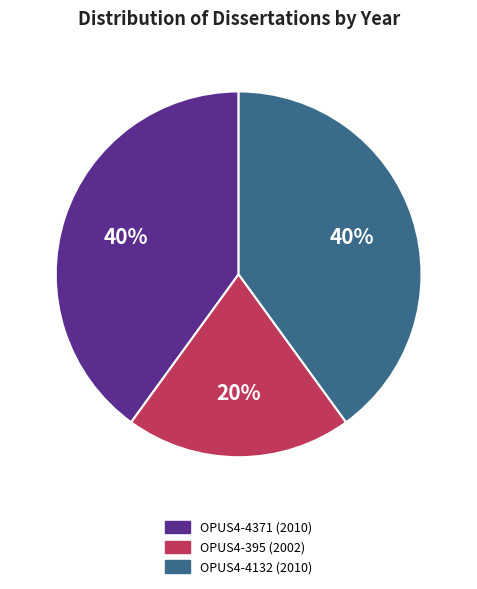

Is the sum of OPUS4-395 (2002) and OPUS4-4371 (2010) greater than half?

Yes